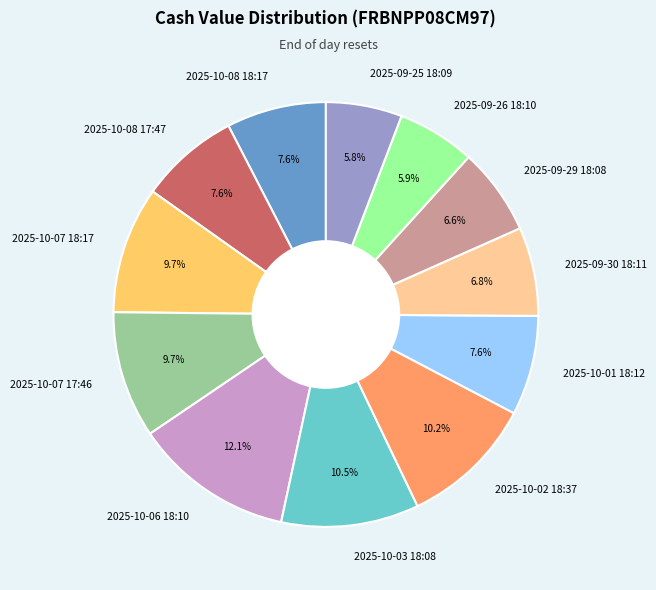

What is the largest slice in the pie chart?

2025-10-06 18:10